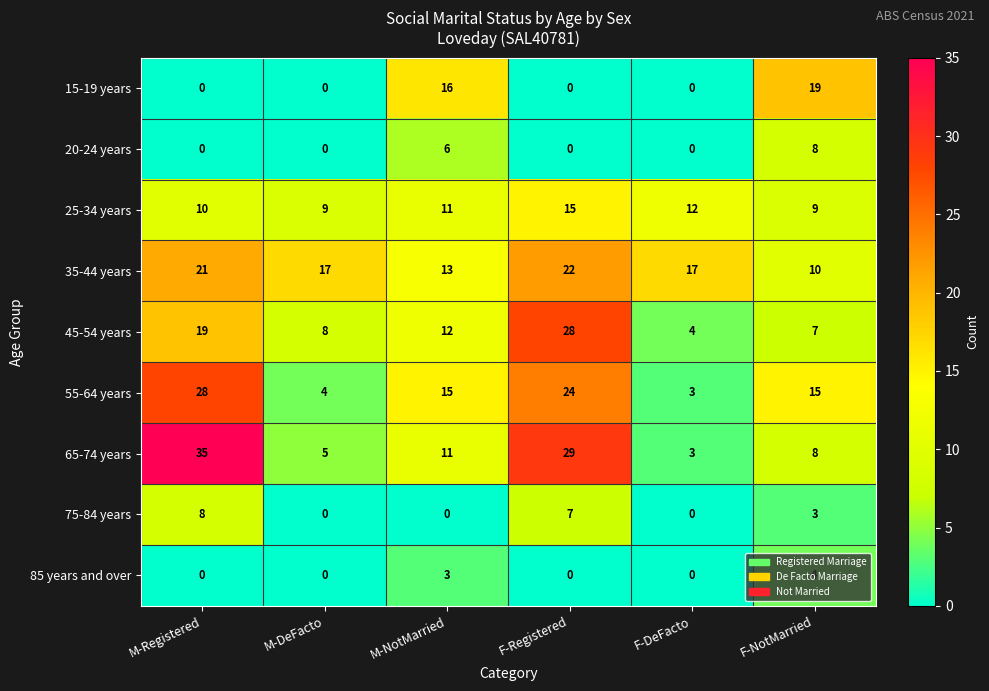

Rank the categories by 65-74 years value from highest to lowest.

M-Registered, F-Registered, M-NotMarried, F-NotMarried, M-DeFacto, F-DeFacto